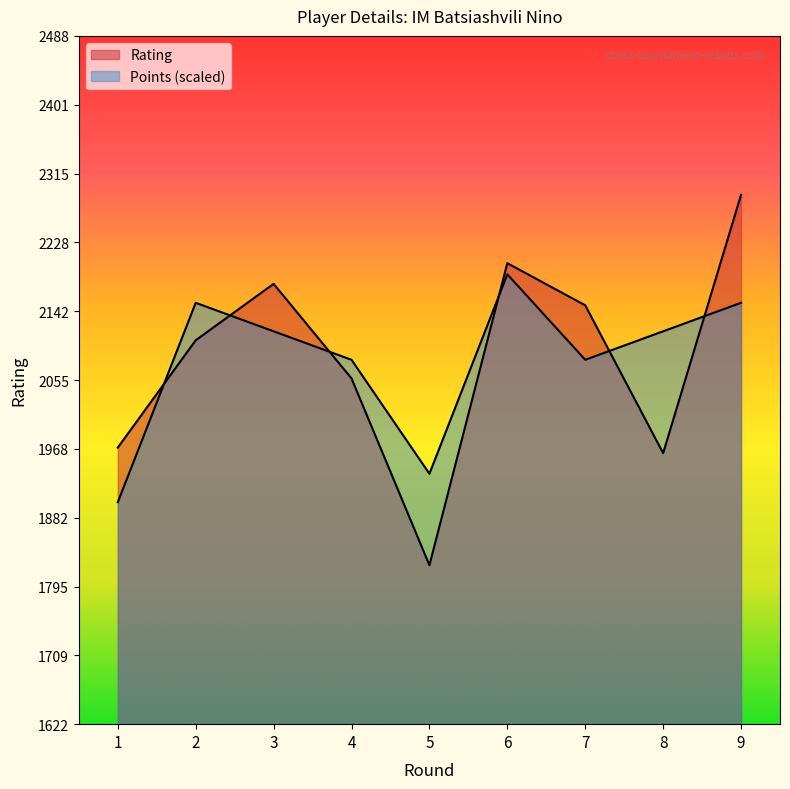

How many data points in Points are less than 2116?

4